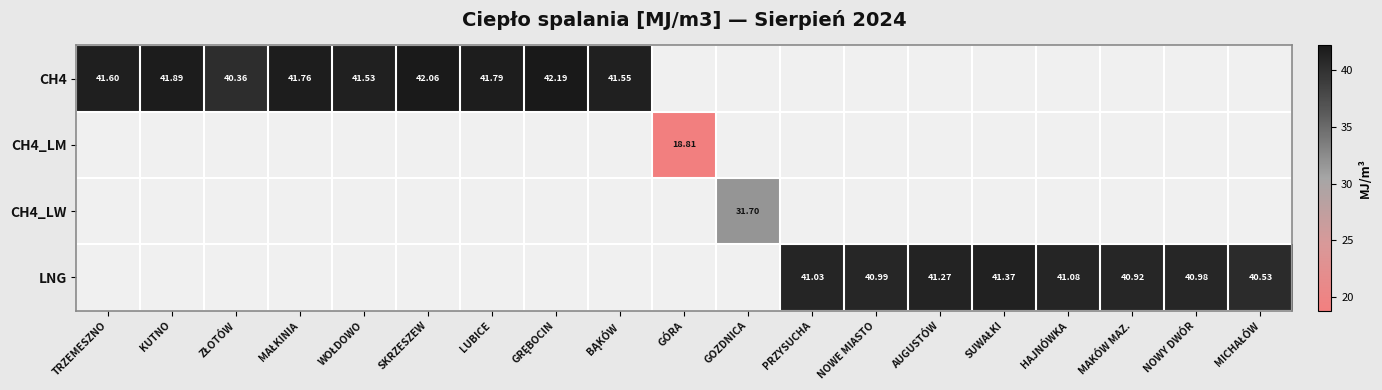

How many categories are shown in the chart?

19